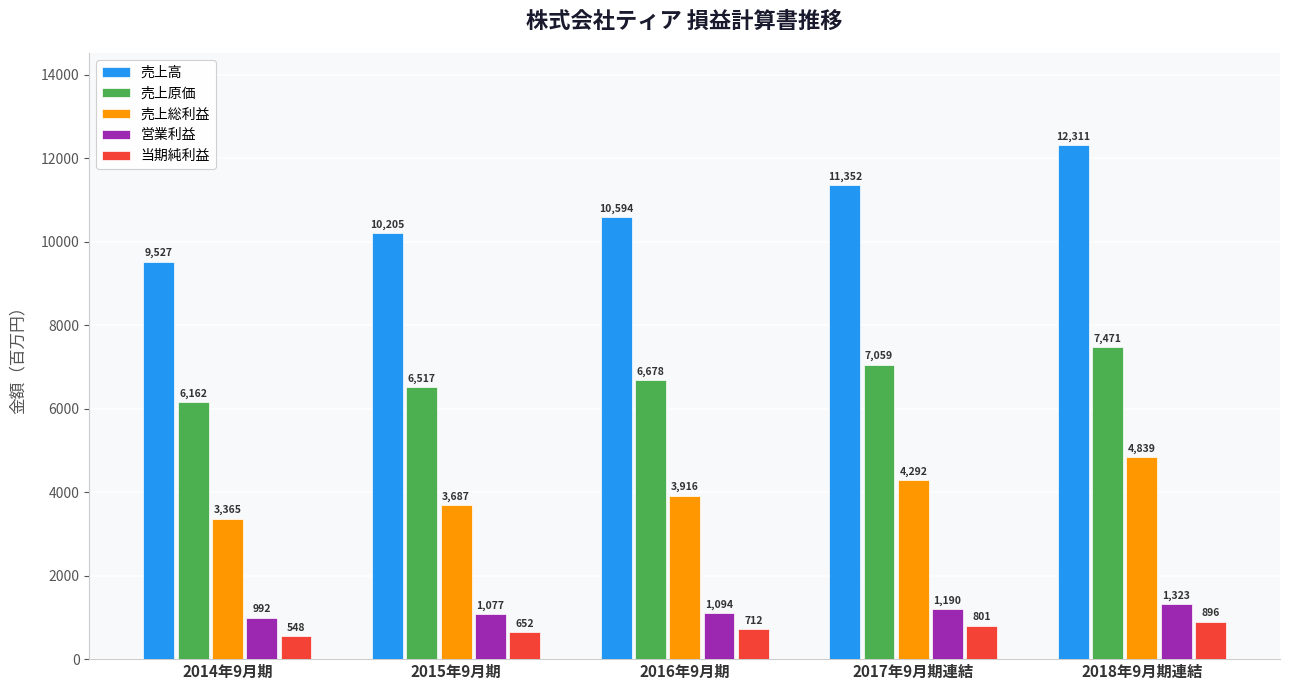

Reading left to right, extract all data points from this chart.

売上高: 9527	10205	10594	11352	12311
売上原価: 6162	6517	6678	7059	7471
売上総利益: 3365	3687	3916	4292	4839
営業利益: 992	1077	1094	1190	1323
当期純利益: 548	652	712	801	896